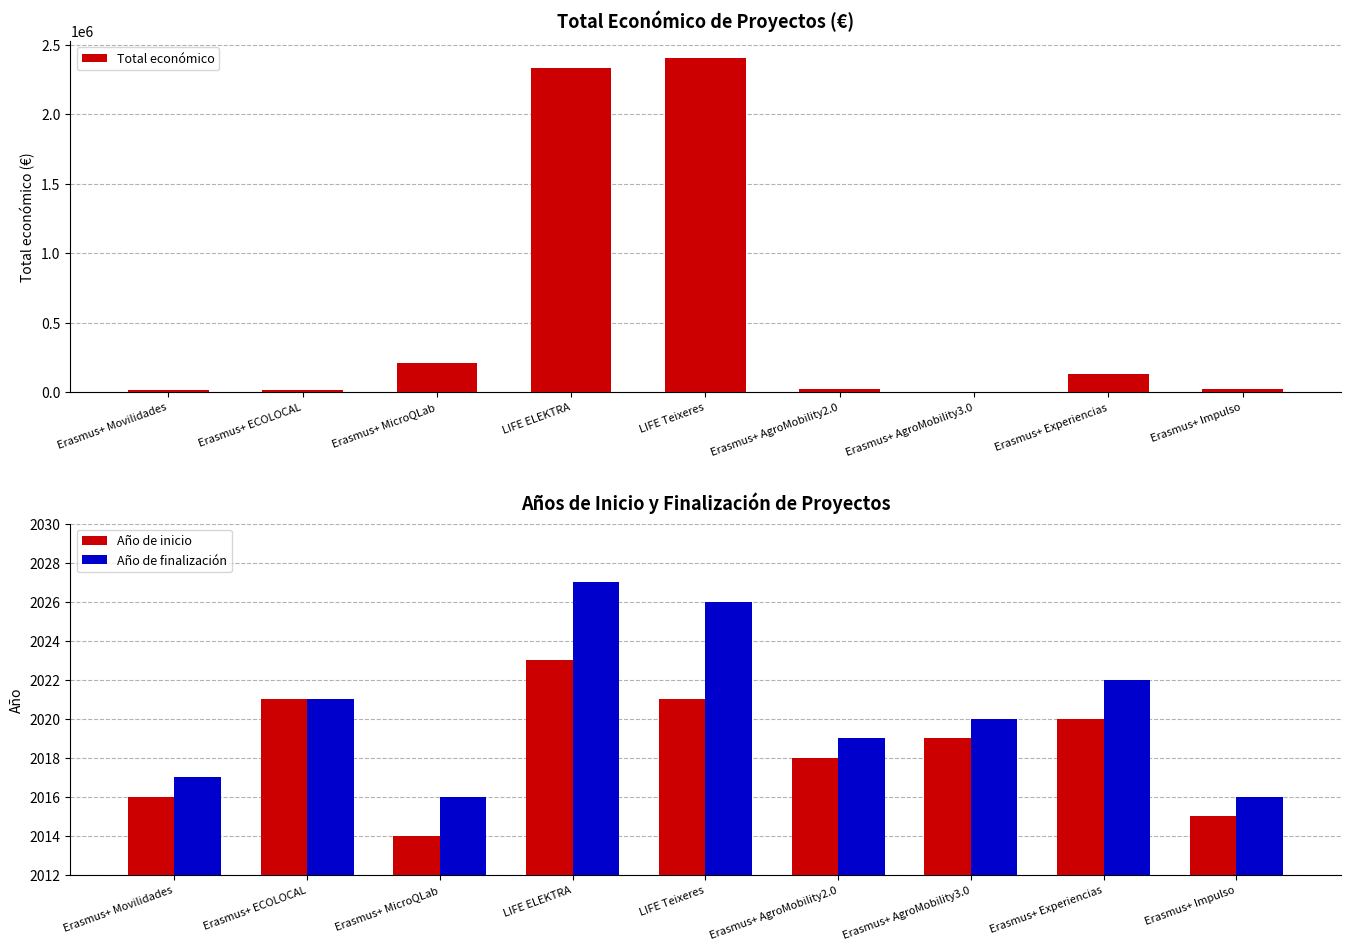

At how many categories does at least one series exceed 1230804?

2